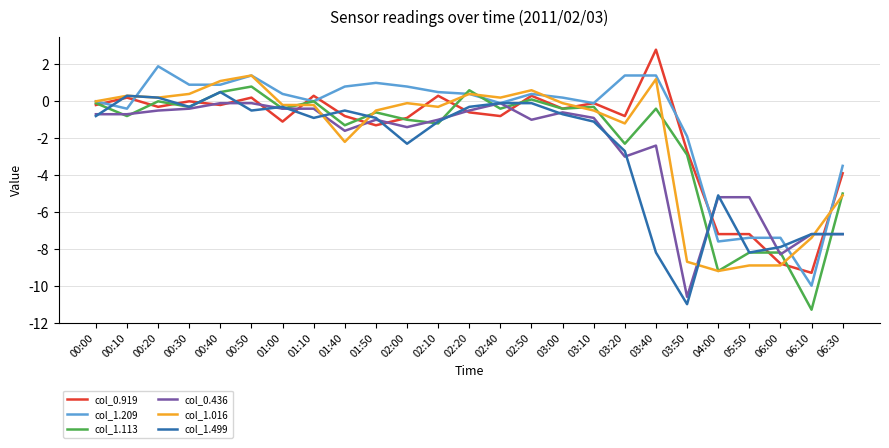

What is the difference between the maximum and minimum values in the col_1.113 series?

12.1